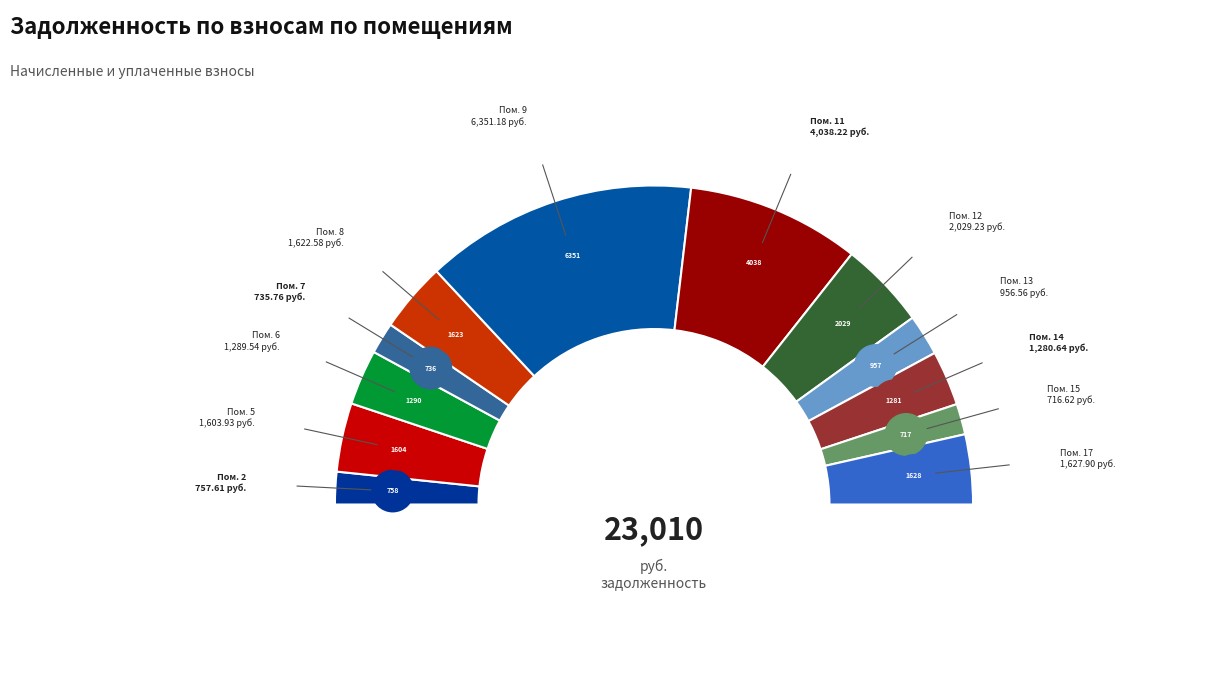

What is the change in value from 11 to 13?

-3081.7